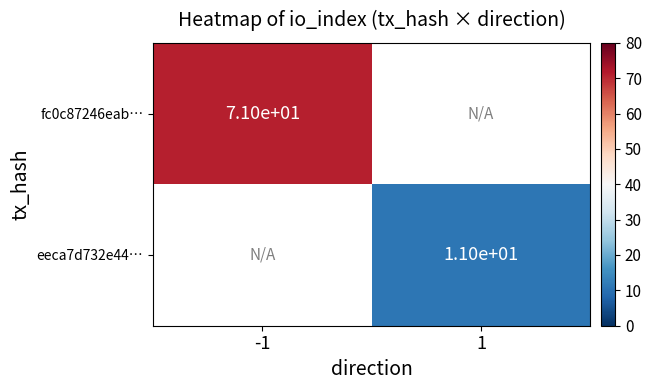

Is it true that eeca7d732e44… equals 4 at 1?

False